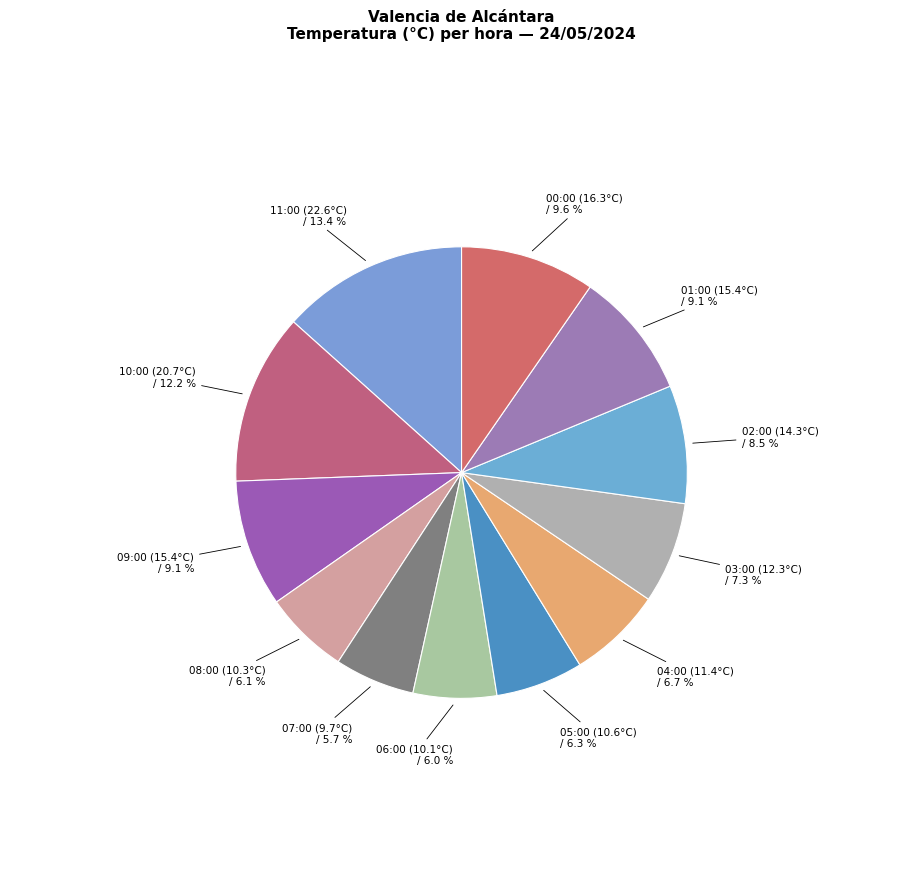

To the nearest percent, what portion does 04:00 (11.4°C) represent?

7%